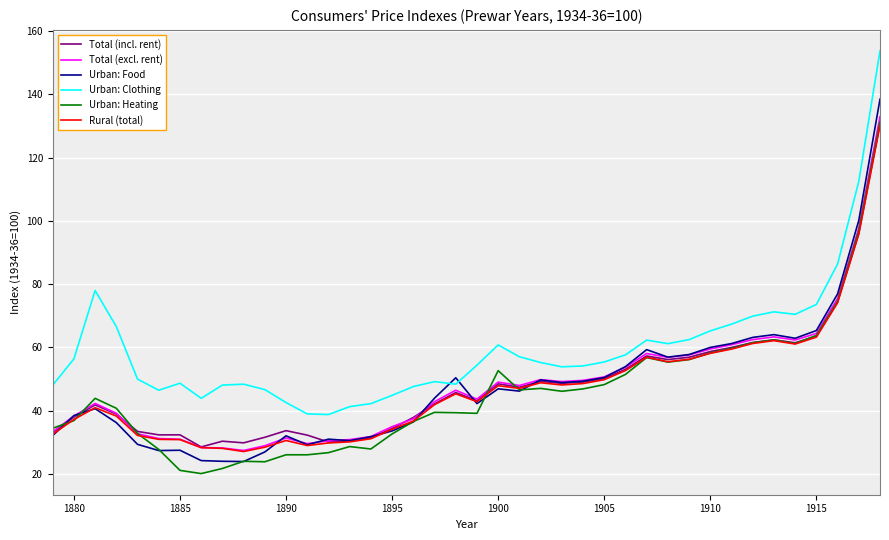

Which series ends up on top after the final intersection of Urban: Food and Urban: Heating?

Urban: Food